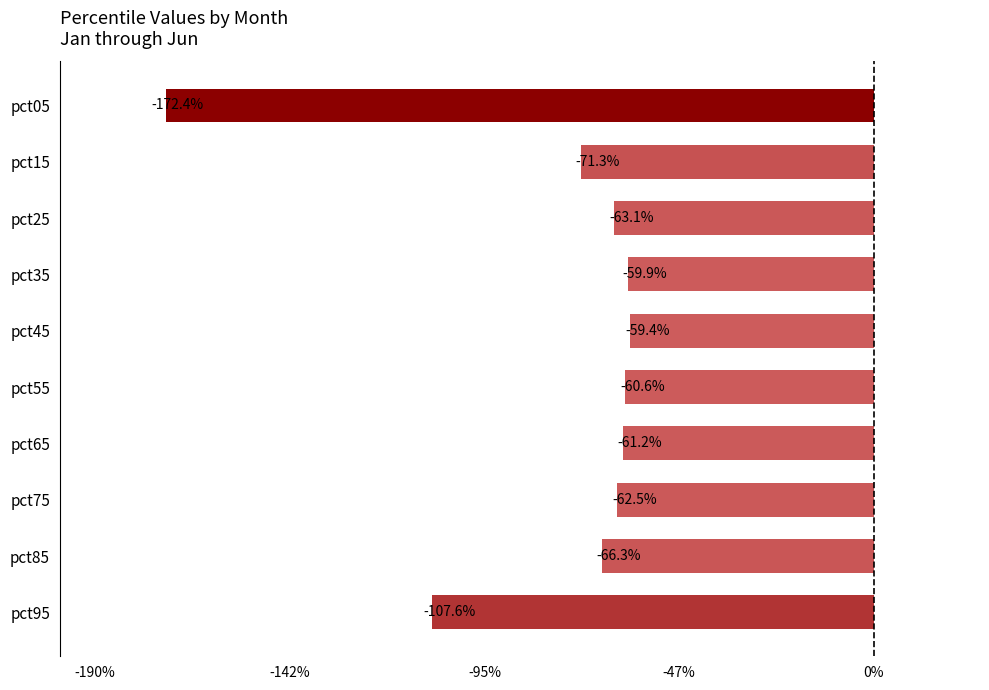

What is the average value?

-0.8